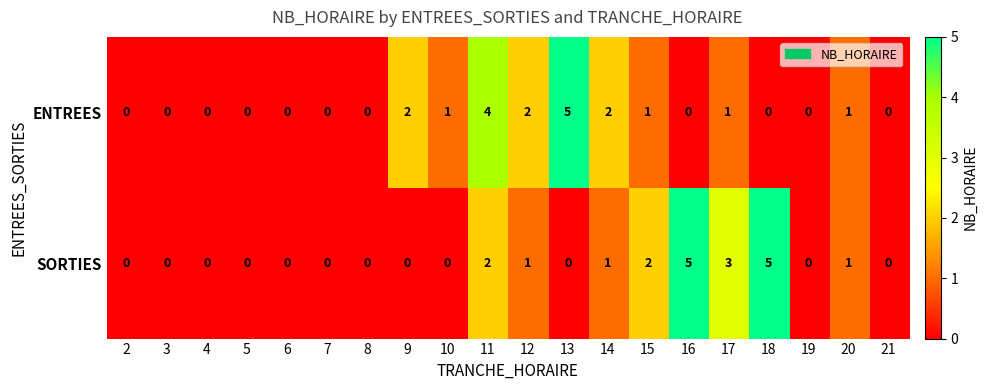

Rank the series by their average value, from lowest to highest.

ENTREES, SORTIES